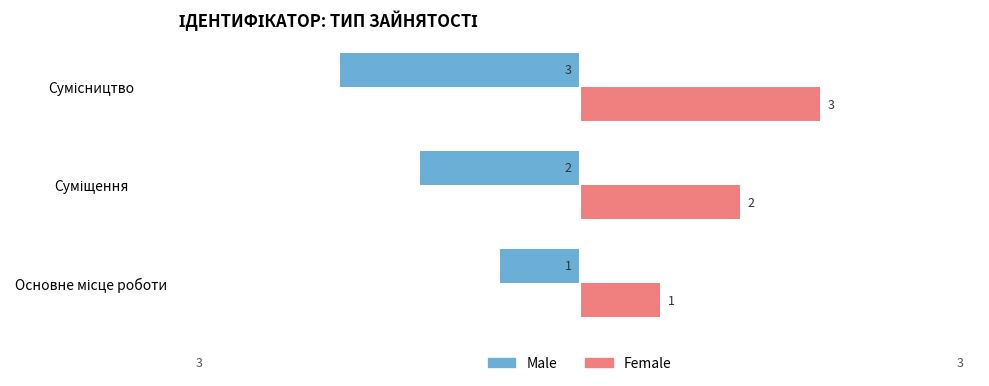

How many data points in Female are less than 2?

1